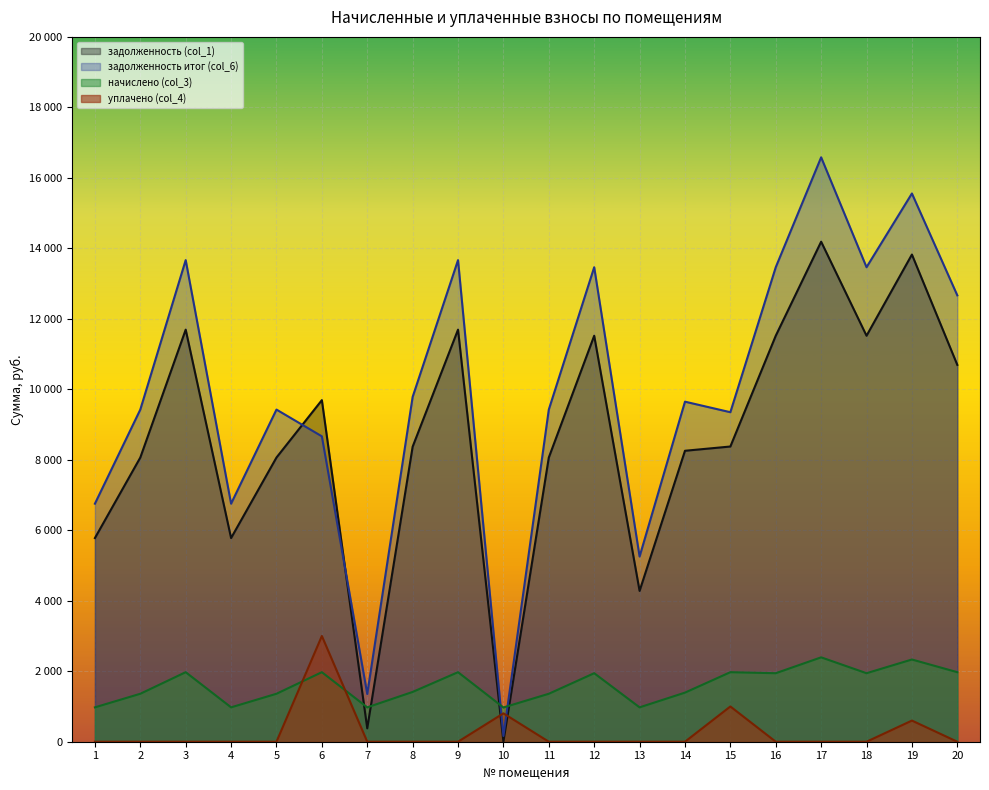

Reading left to right, extract all data points from this chart.

задолженность (col_1): 5779.2	8064.0	11692.8	5779.2	8064.0	9692.8	379.2	8371.2	11692.8	0.0	8064.0	11520.0	4279.2	8256.0	8376.8	11520.0	14188.8	11520.0	13824.0	10692.8
задолженность итог (col_6): 6754.4	9424.8	13666.0	6754.4	9424.8	8666.0	1354.4	9783.8	13666.0	162.8	9424.8	13464.0	5254.4	9649.2	9350.0	13464.0	16583.2	13464.0	15556.8	12666.0
начислено (col_3): 975.2	1360.8	1973.2	975.2	1360.8	1973.2	975.2	1412.6	1973.2	972.0	1360.8	1944.0	975.2	1393.2	1973.2	1944.0	2394.4	1944.0	2332.8	1973.2
уплачено (col_4): 0.0	0.0	0.0	0.0	0.0	3000.0	0.0	0.0	0.0	805.0	0.0	0.0	0.0	0.0	1000.0	0.0	0.0	0.0	600.0	0.0